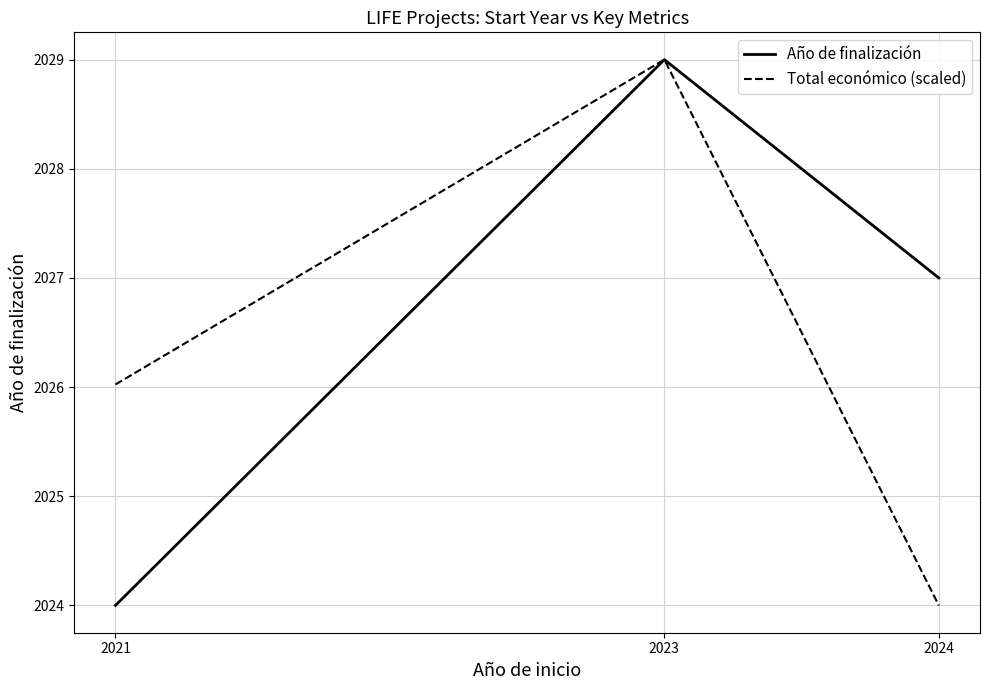

At which label is Año de finalización closest to 2026?

2024